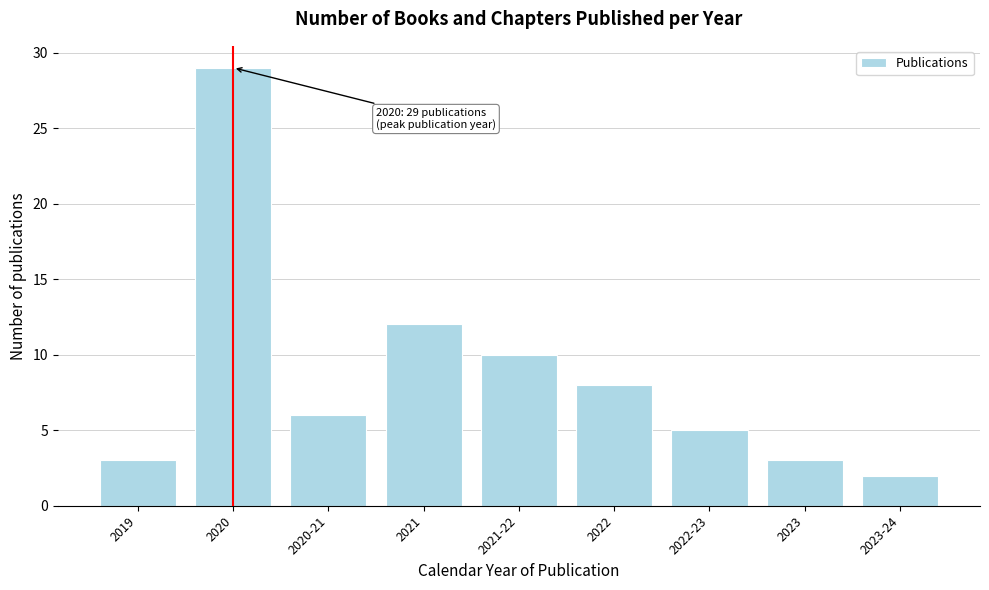

Reading right to left, list all the values displayed in this chart.

2023-24=2	2023=3	2022-23=5	2022=8	2021-22=10	2021=12	2020-21=6	2020=29	2019=3